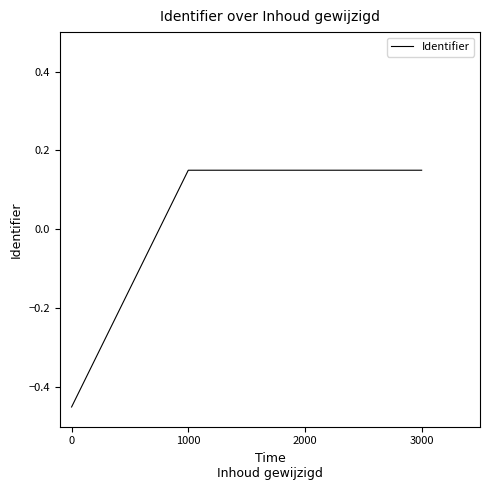

What is the difference between the second highest and minimum values?

0.6